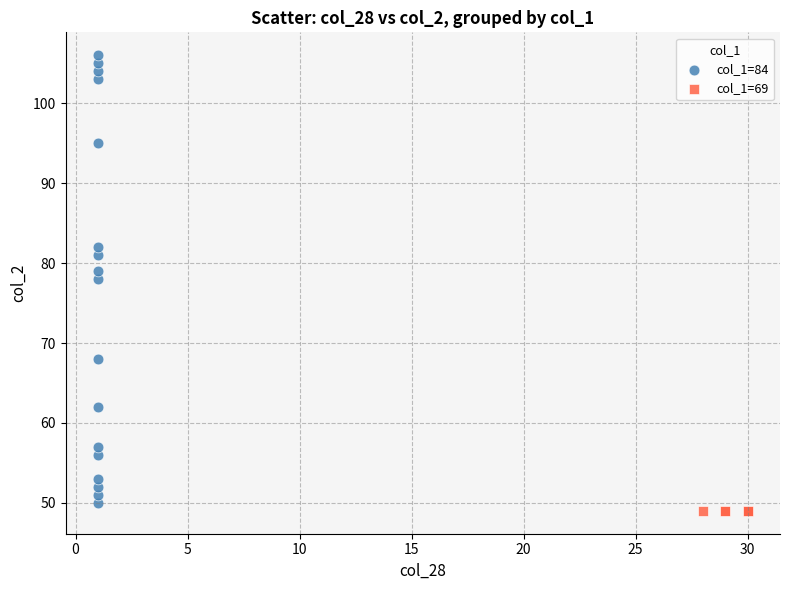

Which series contains the highest Y value?

col_1=84